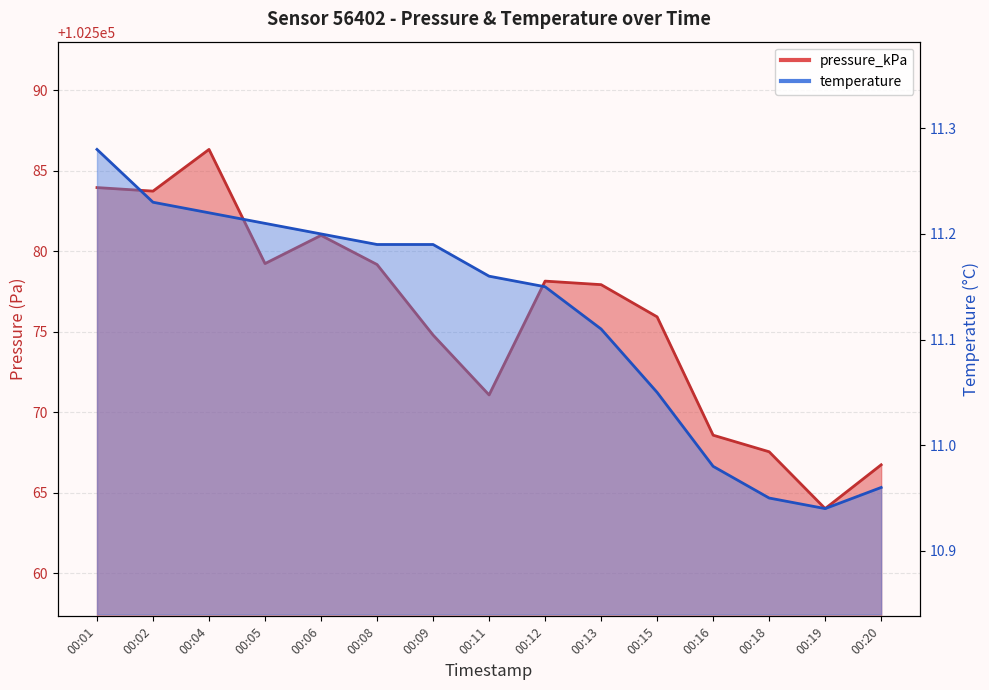

At how many categories does at least one series exceed 80043?

15